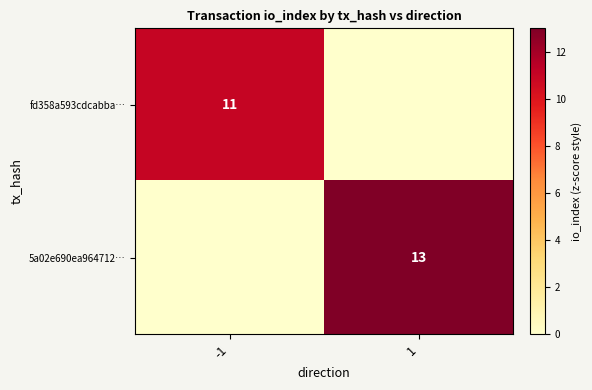

True or false: fd358a593cdcabba… has a value of 11 at -1.

True